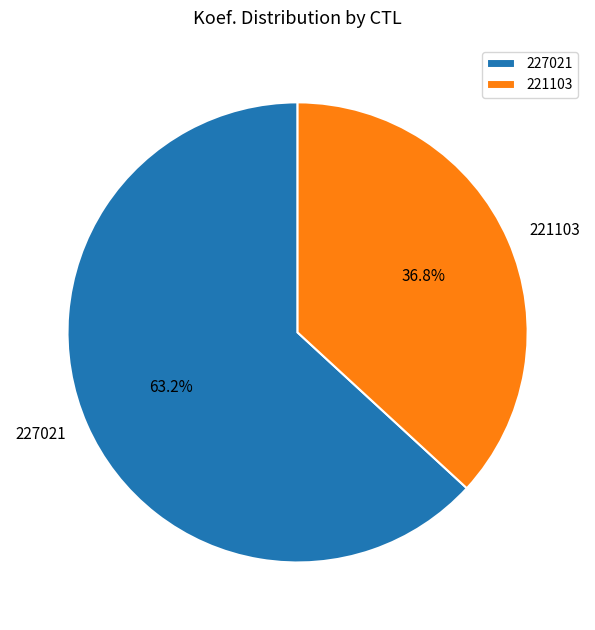

What percentage is the 227021 slice, to the nearest percent?

63%